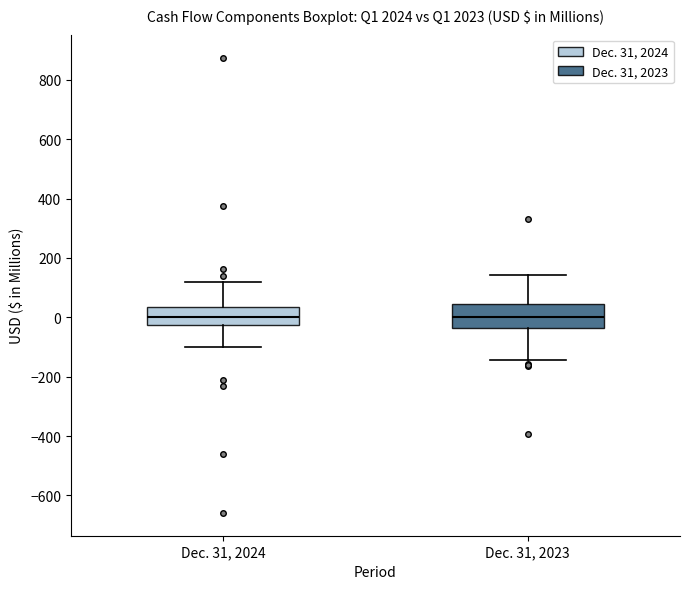

Where does the upper whisker of the box for Dec. 31, 2024 end on the y-axis? The values are not printed on the chart, so give them approximately, as read against the axis.

120